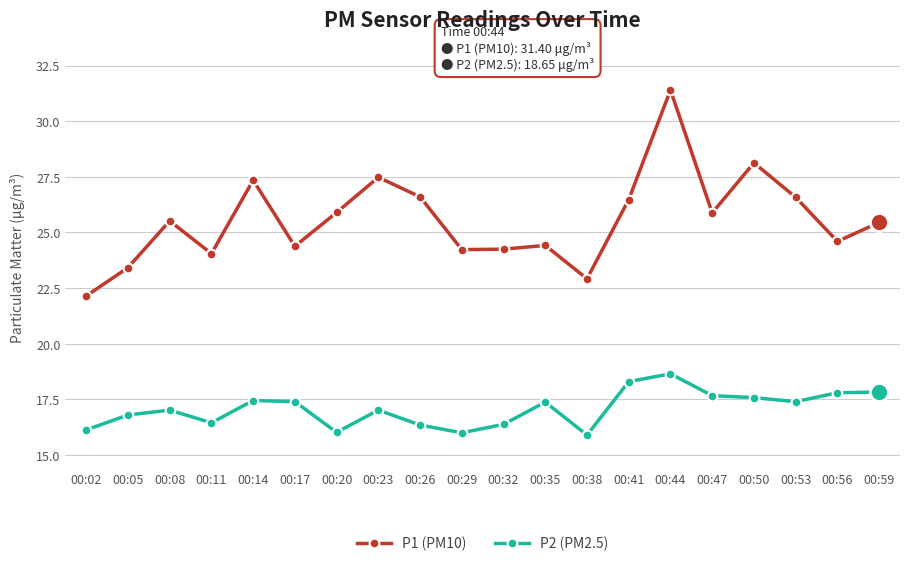

What is the smallest value displayed?

15.9